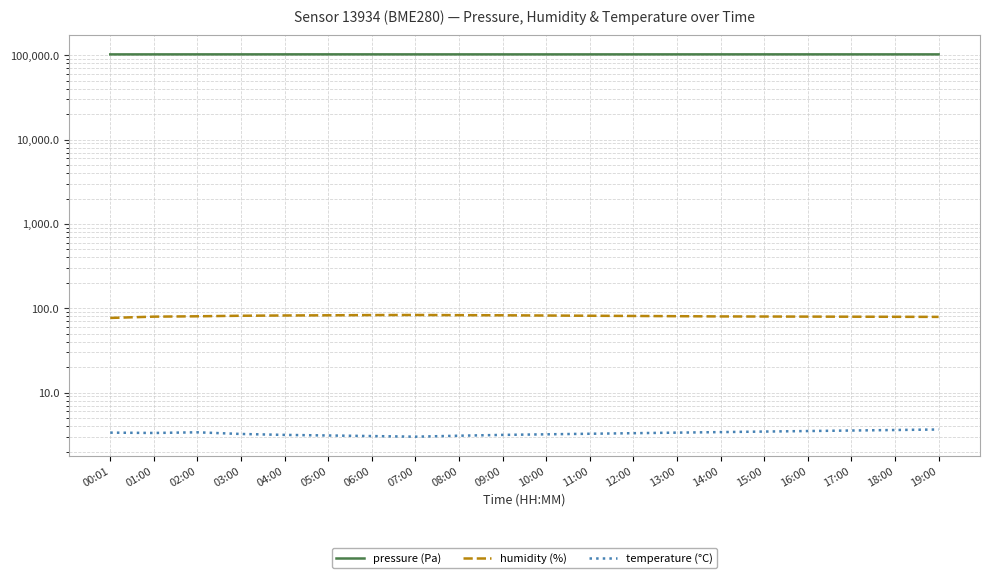

List the series in order of their peak value, lowest first.

temperature, humidity, pressure